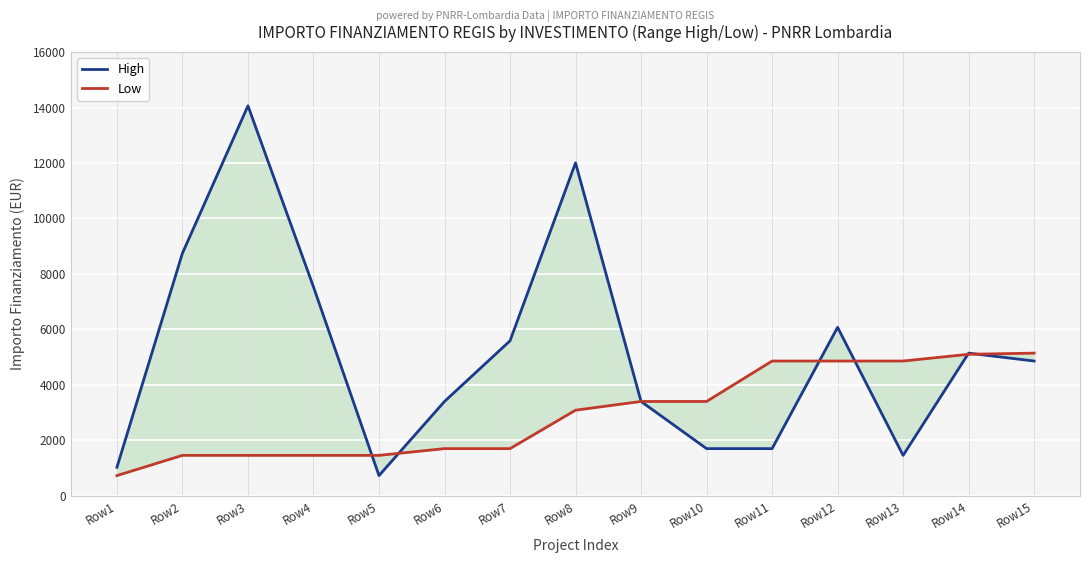

How many categories are shown in the chart?

15